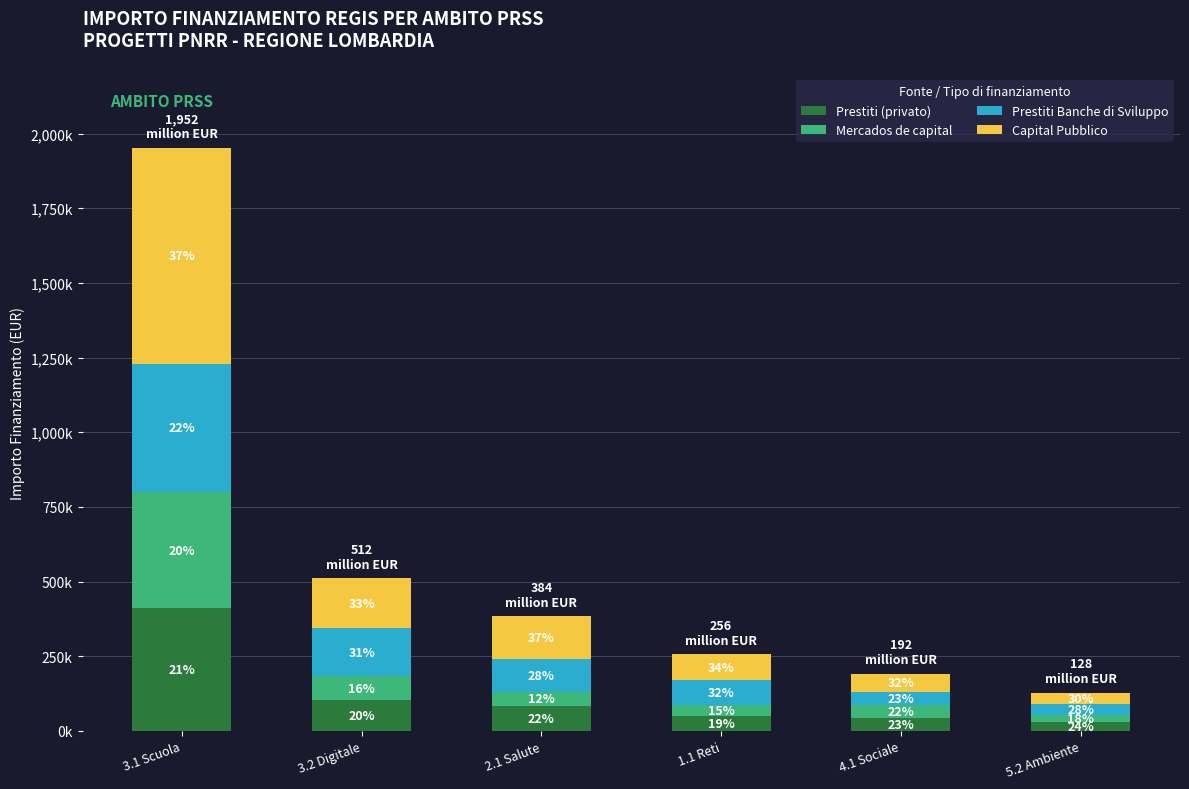

Which series has the widest spread of values?

Capital Pubblico